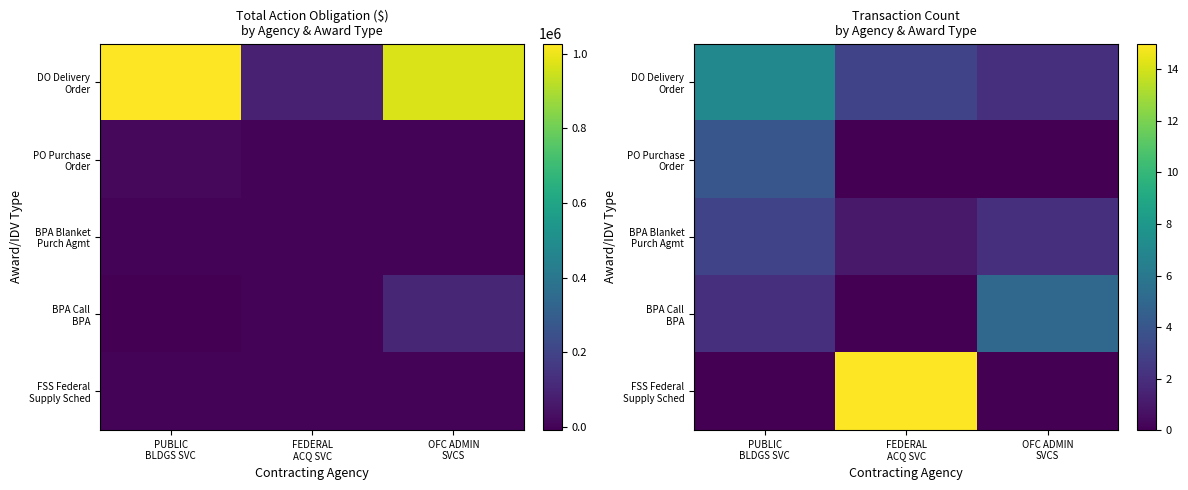

Which series has the largest total across all categories?

FSS Federal Supply Sched